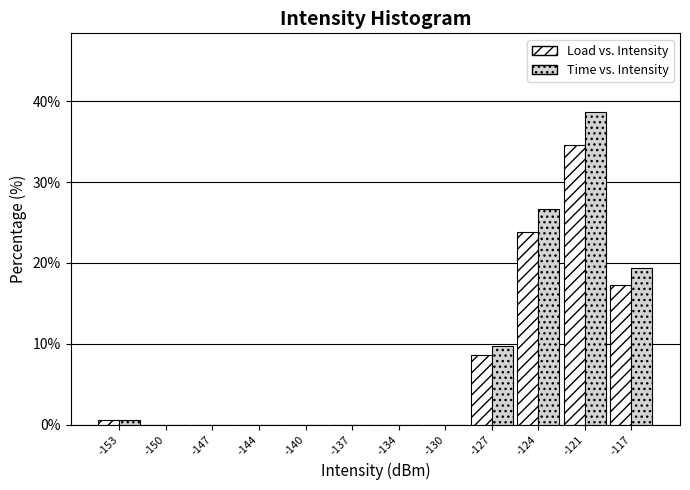

Reading right to left, extract all data points from this chart.

Load vs. Intensity: -117=17.3	-121=34.6	-124=23.8	-127=8.7	-130=0.0	-134=0.0	-137=0.0	-140=0.0	-144=0.0	-147=0.0	-150=0.0	-153=0.5
Time vs. Intensity: -117=19.4	-121=38.7	-124=26.6	-127=9.7	-130=0.0	-134=0.0	-137=0.0	-140=0.0	-144=0.0	-147=0.0	-150=0.0	-153=0.6